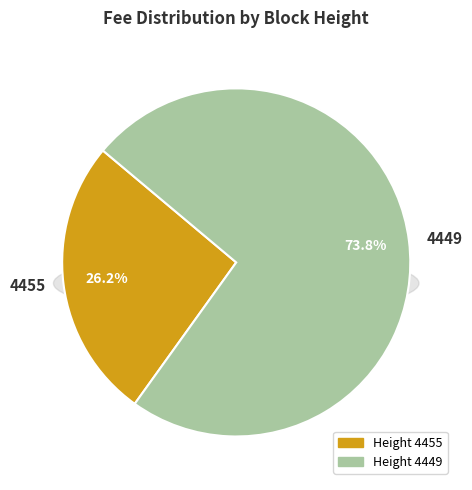

Is there any slice that represents more than half of the pie?

Yes